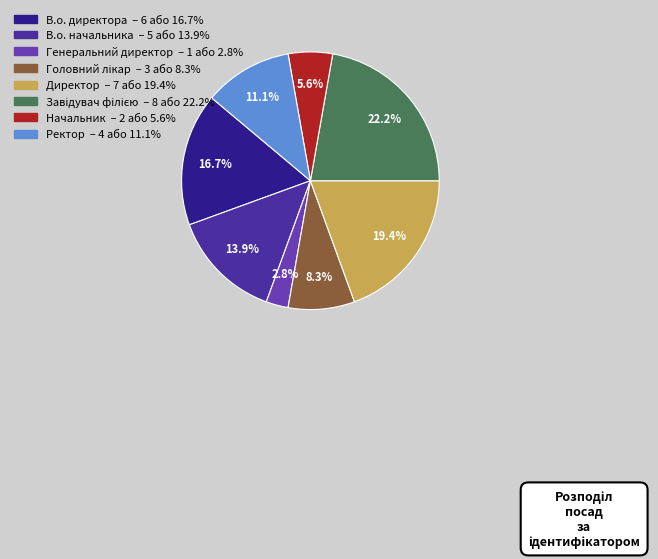

To the nearest percent, what portion does Завідувач філією represent?

22%